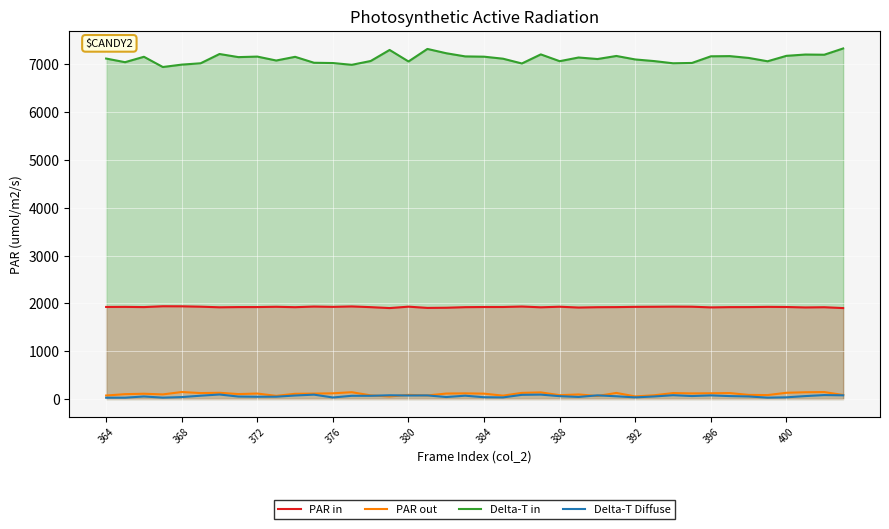

At how many categories does at least one series exceed 6115?

40